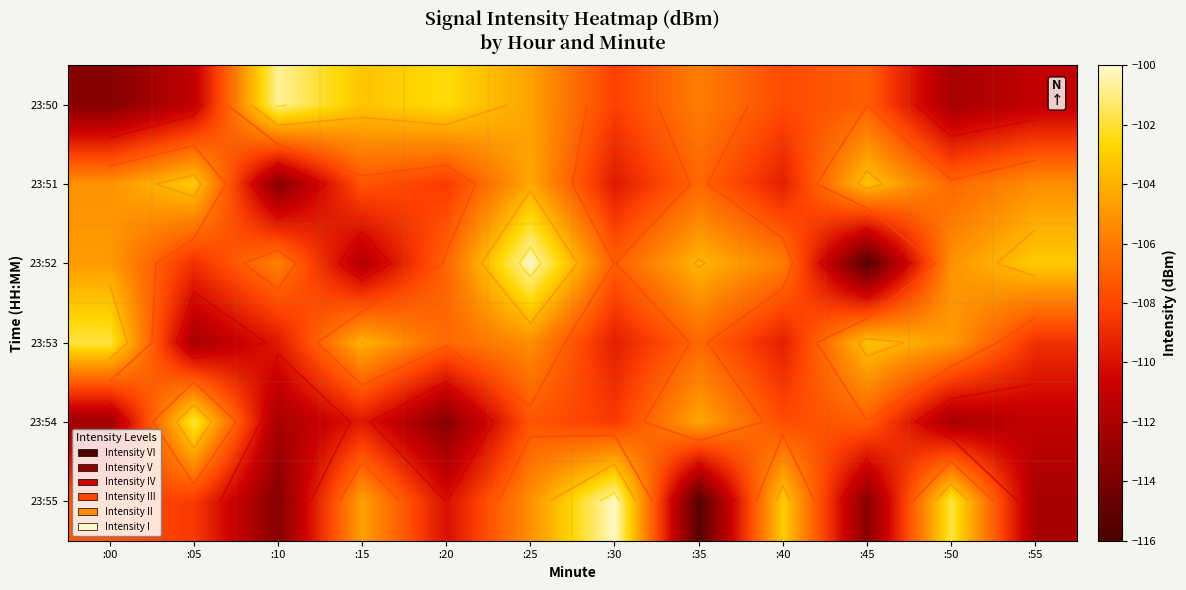

Rank the series by their maximum value, from lowest to highest.

23:51, 23:53, 23:54, 23:50, 23:52, 23:55